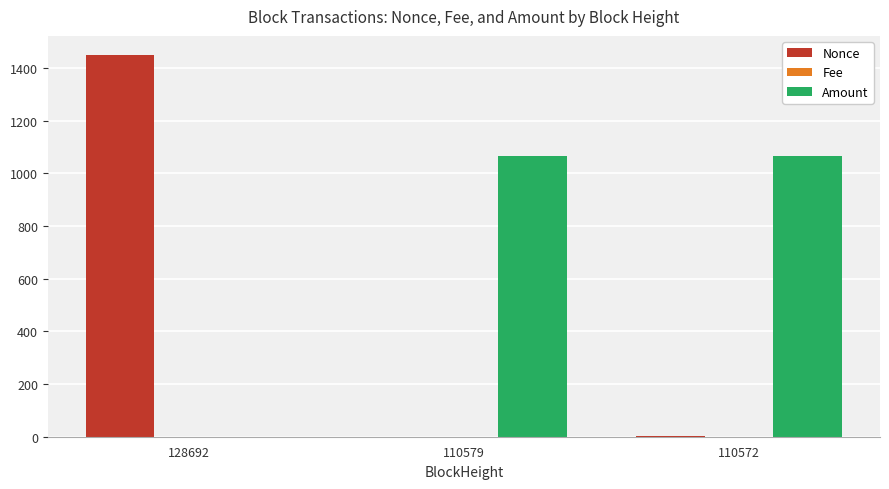

The value of Nonce at 128692 is 1961.3. True or false?

False